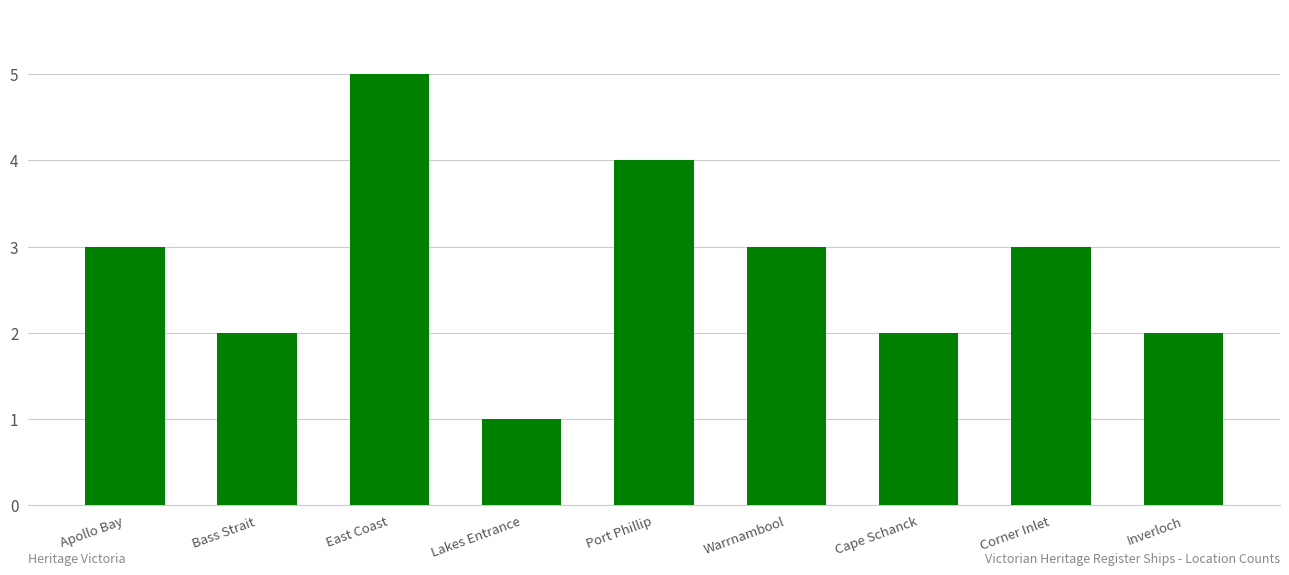

What is the label of the 6th bar from the right?

Lakes Entrance